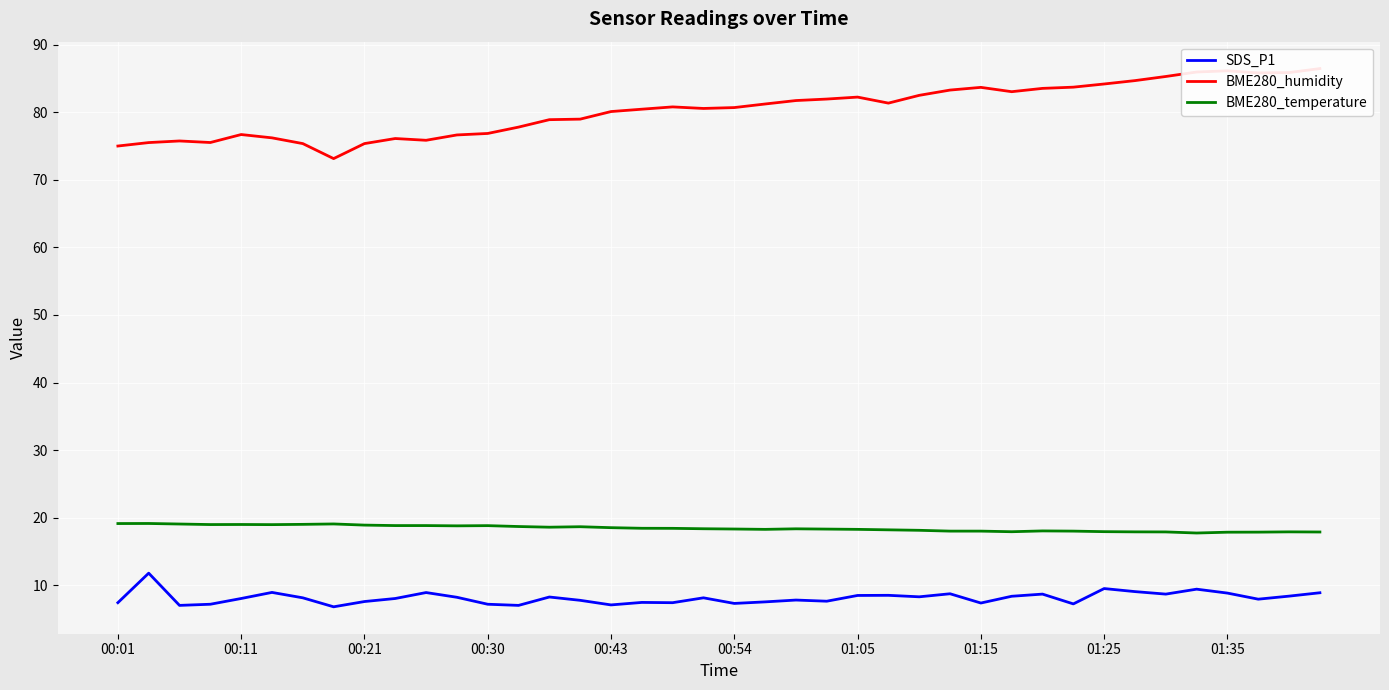

Count the number of data series in this chart.

3